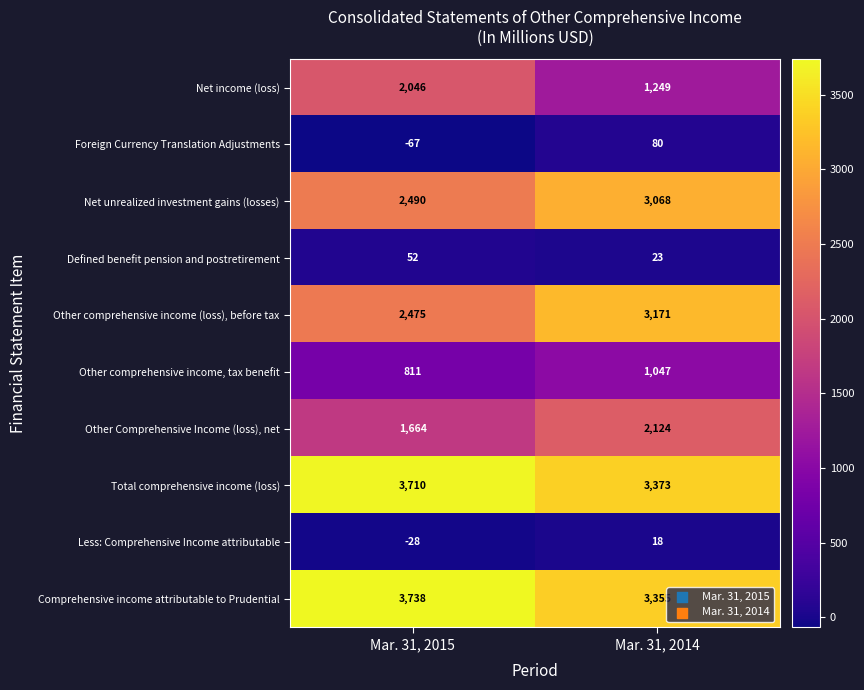

Rank the categories by Other comprehensive income, tax benefit value from lowest to highest.

Mar. 31, 2015, Mar. 31, 2014